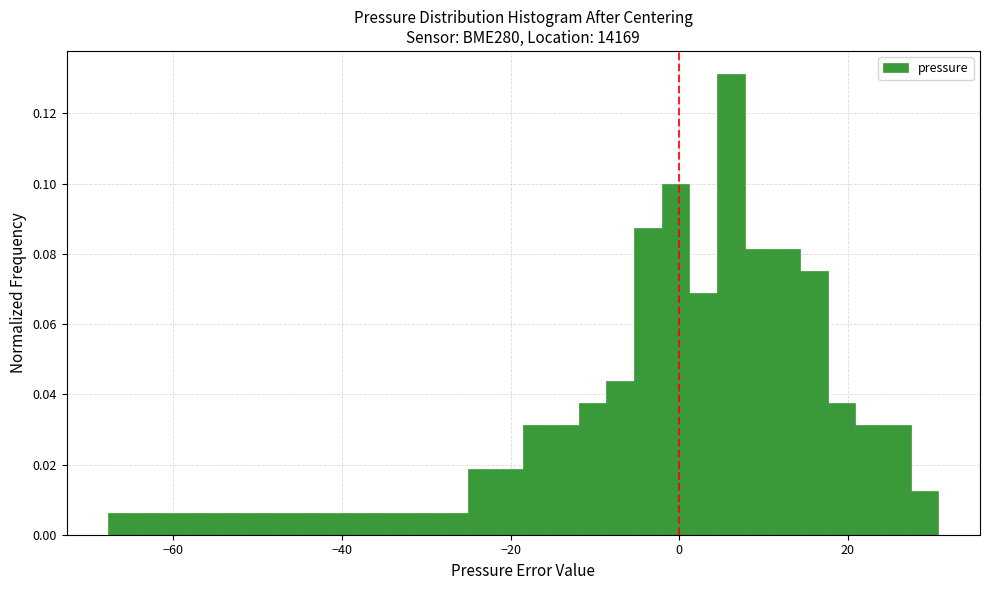

Around what value on the x-axis is the tallest bar? Give the approximate position of its centre, as read against the axis.

6